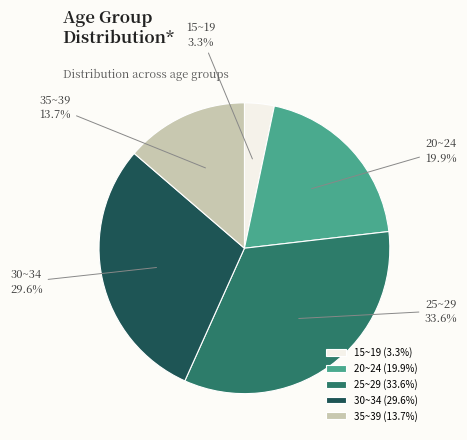

Does 20~24 represent more than half of the total?

No